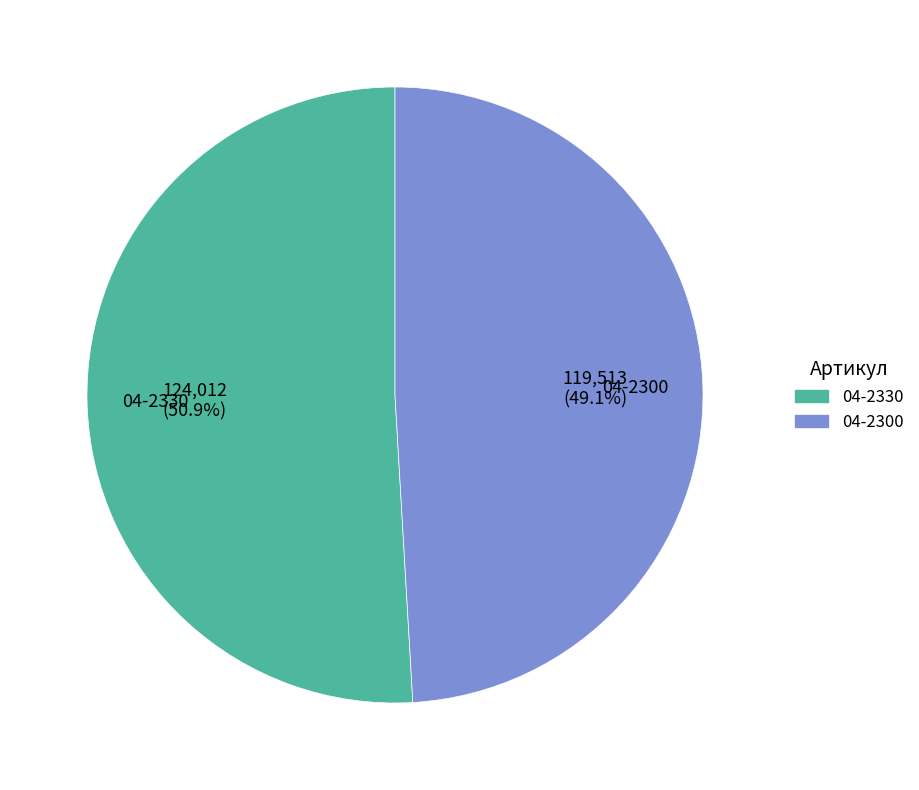

Rank the categories by value from highest to lowest.

04-2330, 04-2300